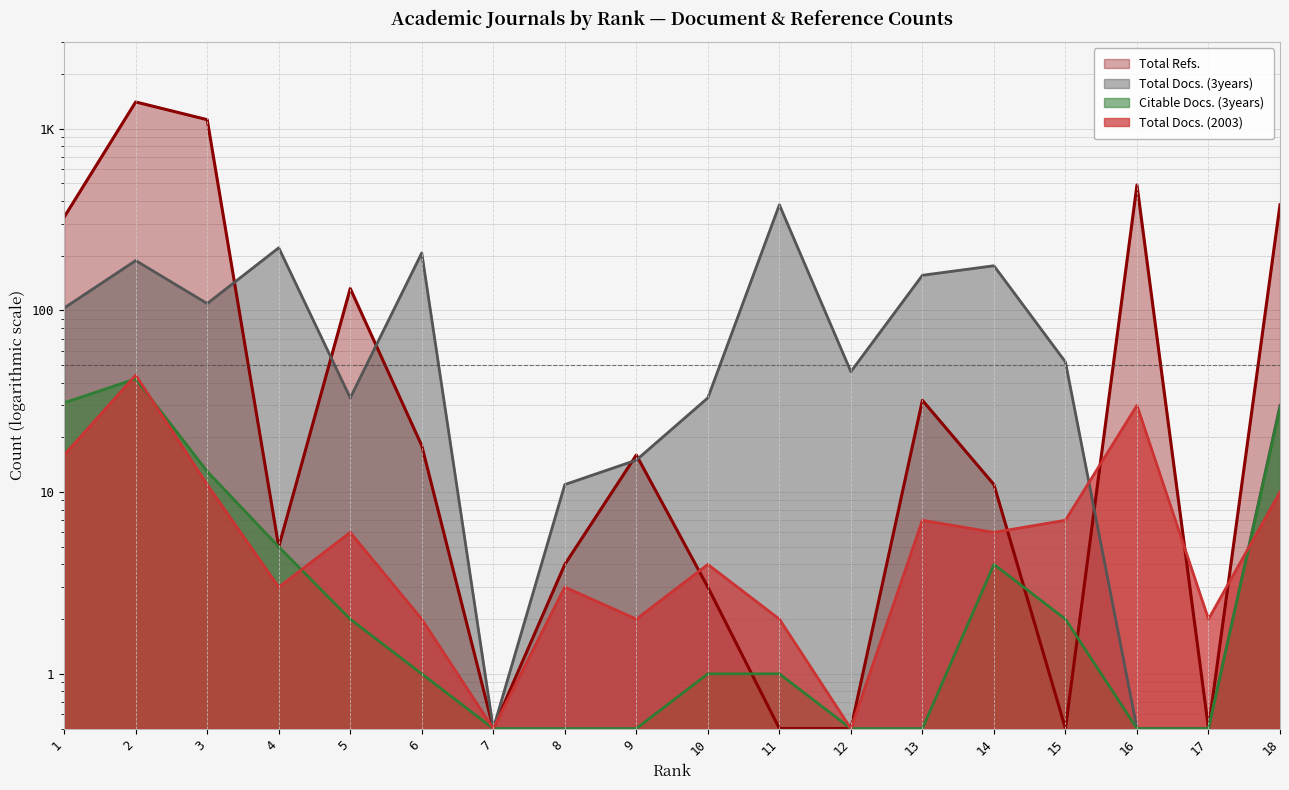

At which category does the chart reach its peak across all series?

2